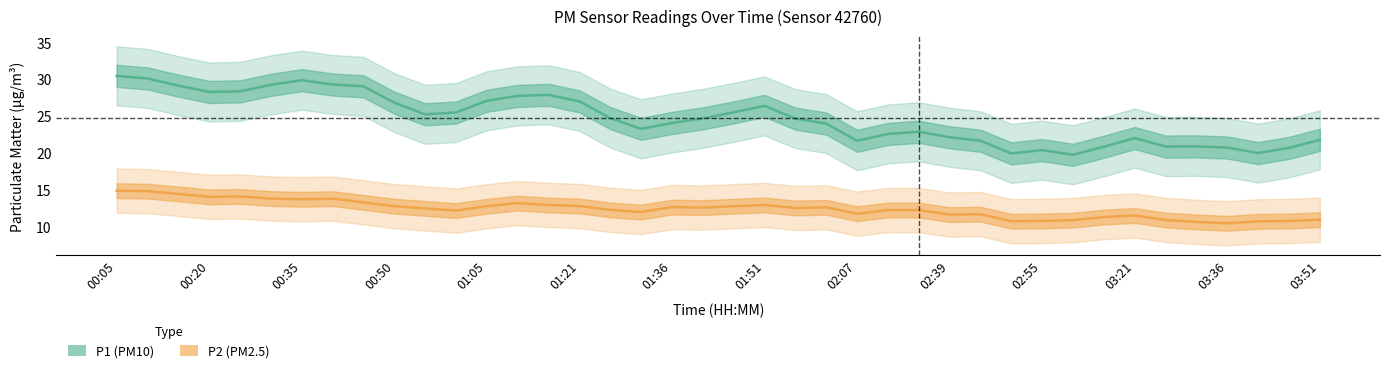

True or false: P2 has more than 0 points higher than both neighbors.

True